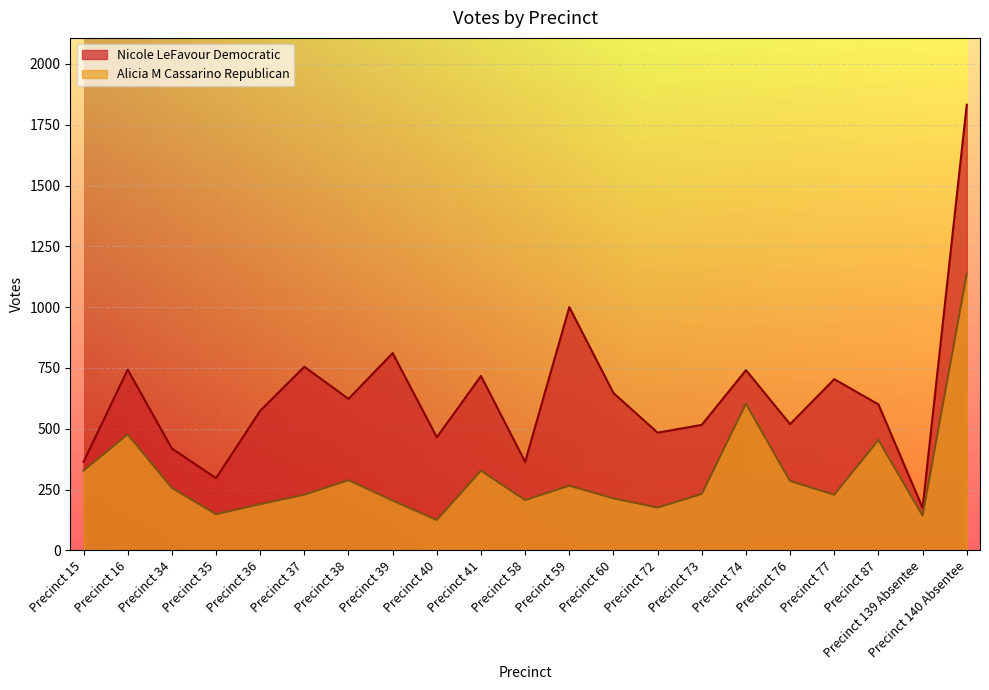

Reading right to left, list all the values displayed in this chart.

Nicole LeFavour Democratic: 1832	175	600	704	519	741	516	484	647	1000	364	717	465	811	623	755	574	297	419	743	364
Alicia M Cassarino Republican: 1137	143	454	229	285	603	232	176	214	266	207	328	125	205	289	229	190	149	257	477	328